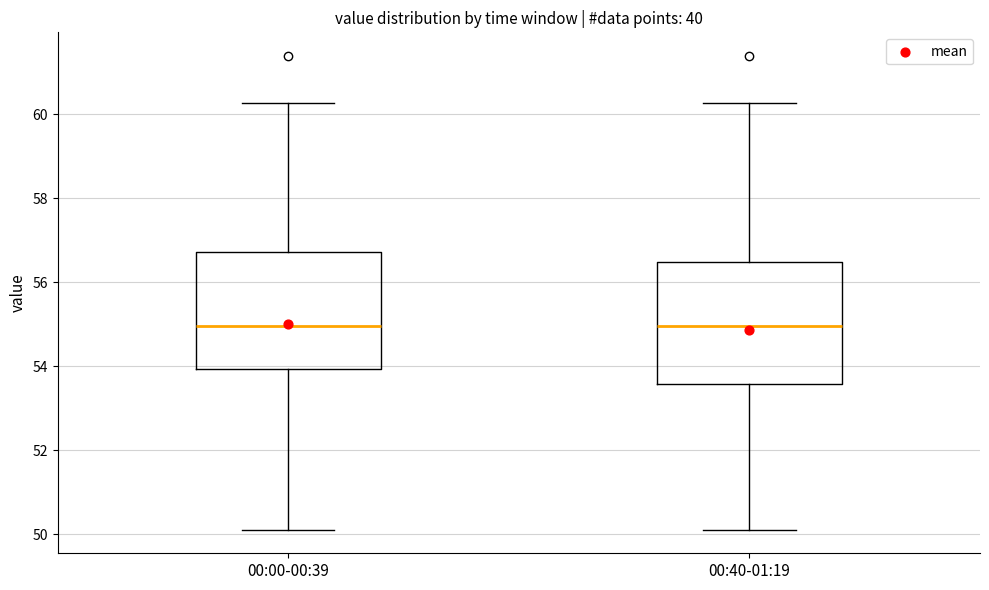

Reading left to right, transcribe this box plot: for each box, give where its median line is, the range the box spans, and where its two whiskers end, as read against the y-axis. The values are not printed on the chart, so give them approximately, as read against the axis.

00:00-00:39: median 55.0, box 54.0 to 56.8, whiskers 50.2 to 60.2
00:40-01:19: median 55.0, box 53.6 to 56.4, whiskers 50.2 to 60.2